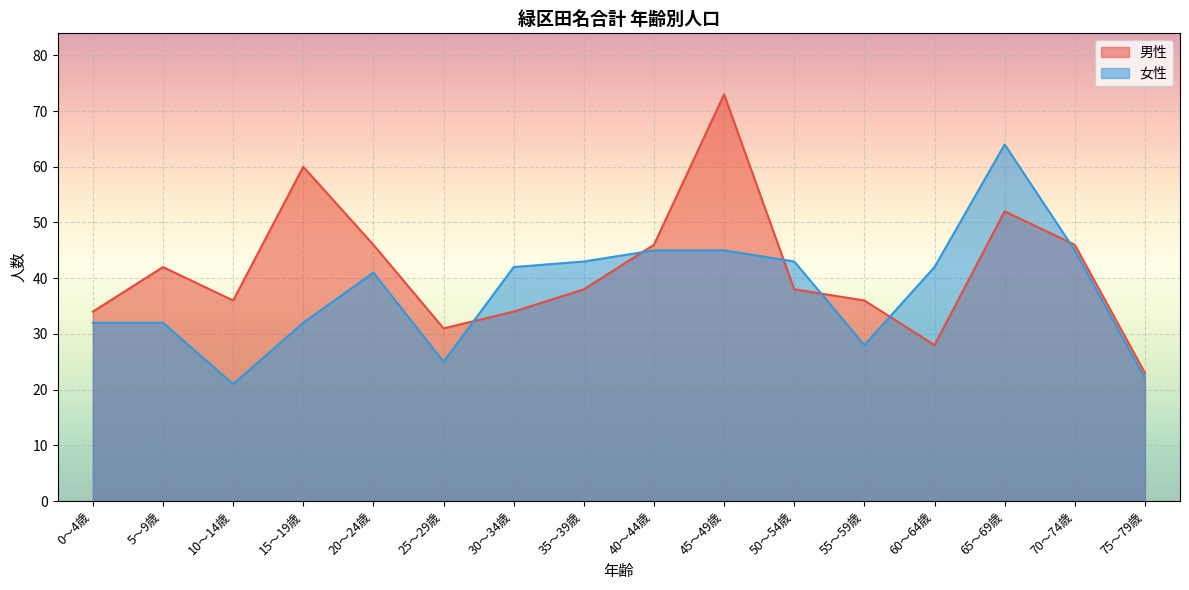

Which has a higher value, 55～59歳 or 10～14歳?

55～59歳